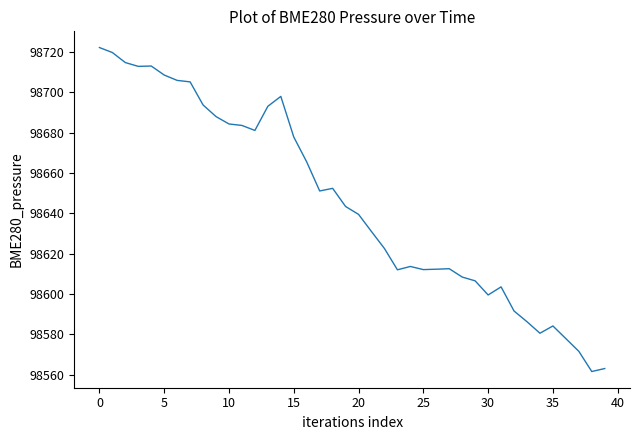

What is the minimum value shown in the chart?

98561.6